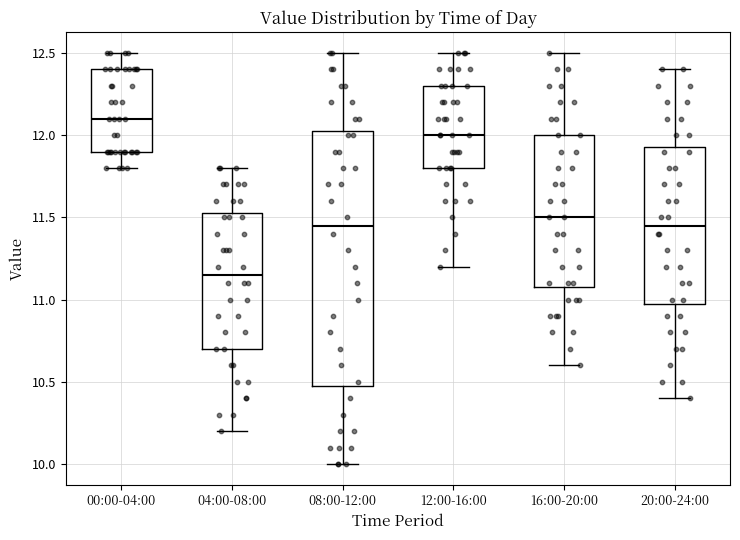

Reading left to right, read every box against the y-axis: the position of its median line, the range the box covers, and the ends of its whiskers. The values are not printed on the chart, so give them approximately, as read against the axis.

00:00-04:00: median 12.10, box 11.90 to 12.40, whiskers 11.80 to 12.50
04:00-08:00: median 11.15, box 10.70 to 11.55, whiskers 10.20 to 11.80
08:00-12:00: median 11.45, box 10.50 to 12.05, whiskers 10.00 to 12.50
12:00-16:00: median 12.00, box 11.80 to 12.30, whiskers 11.20 to 12.50
16:00-20:00: median 11.50, box 11.10 to 12.00, whiskers 10.60 to 12.50
20:00-24:00: median 11.45, box 11.00 to 11.95, whiskers 10.40 to 12.40